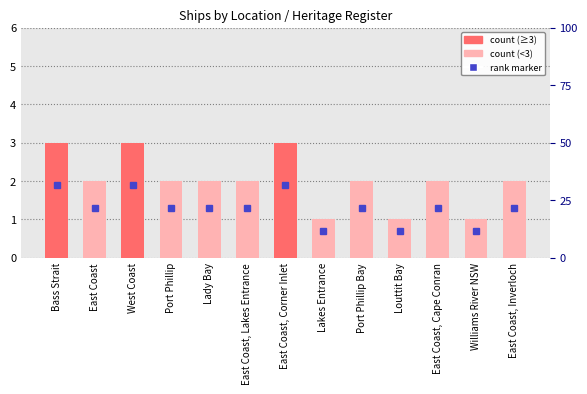

At which label is the value closest to 2?

East Coast